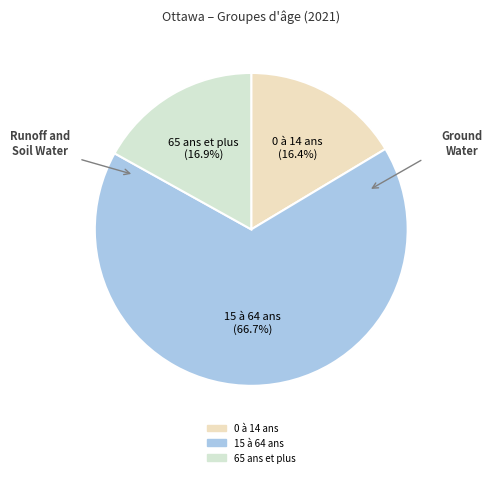

The 0 à 14 ans slice represents 16% of the pie. True or false?

True